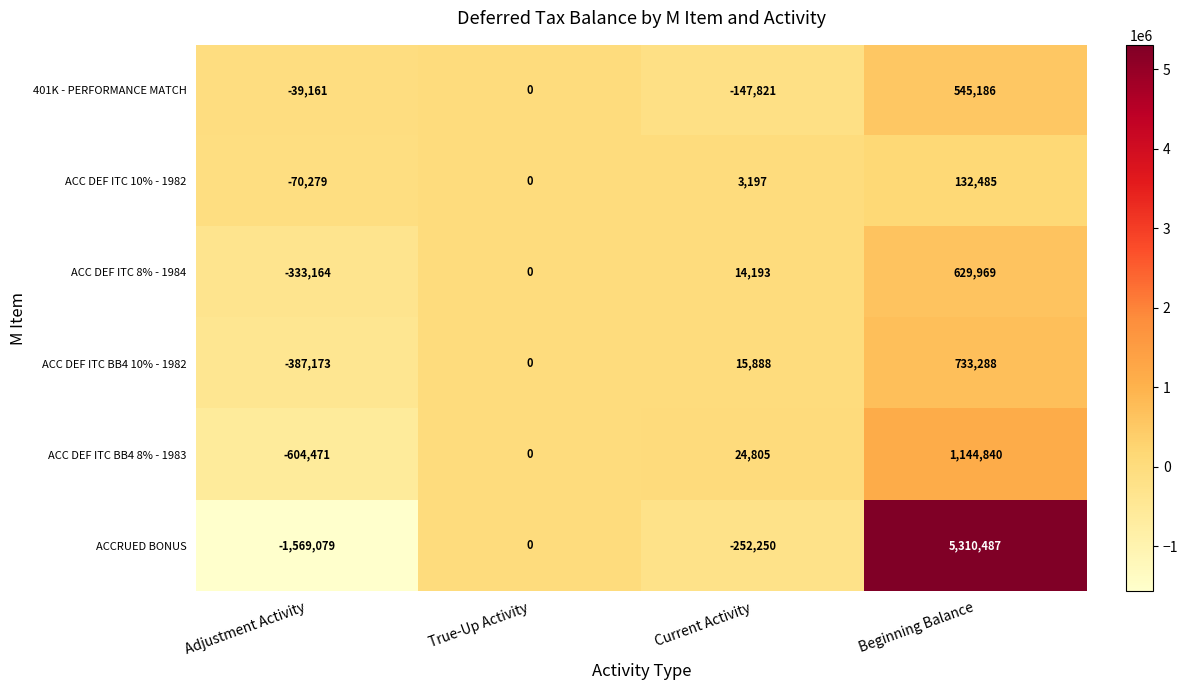

Reading left to right, transcribe all the data shown in this chart.

401K - PERFORMANCE MATCH: -39161	0	-147821	545186
ACC DEF ITC 10% - 1982: -70279	0	3197	132485
ACC DEF ITC 8% - 1984: -333164	0	14193	629969
ACC DEF ITC BB4 10% - 1982: -387173	0	15888	733288
ACC DEF ITC BB4 8% - 1983: -604471	0	24805	1144840
ACCRUED BONUS: -1569079	0	-252250	5310487